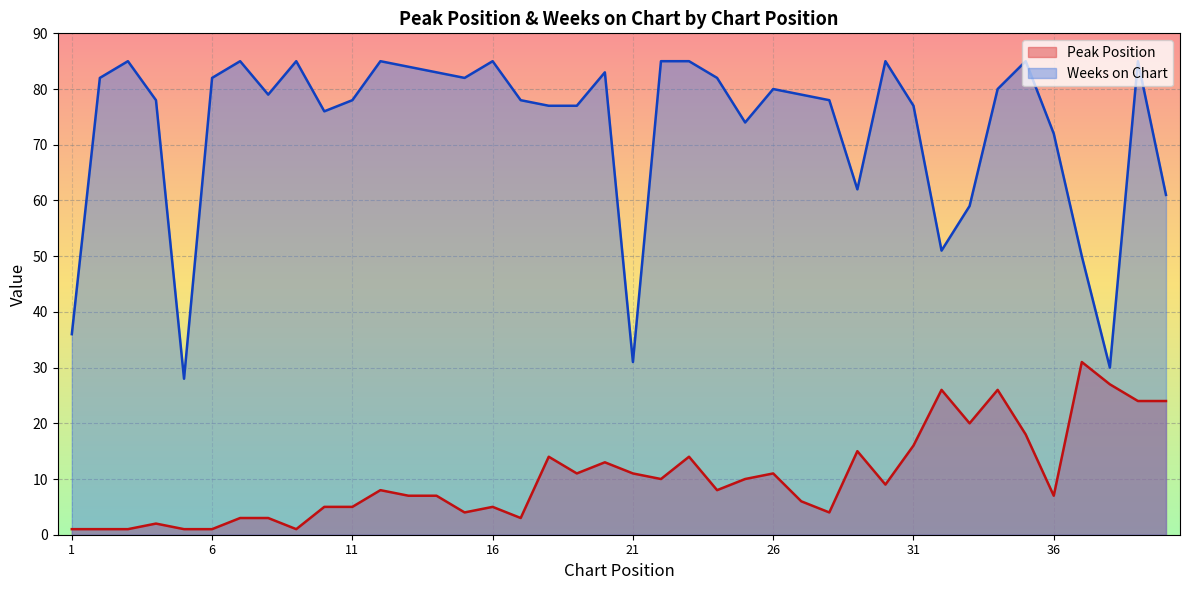

What is the value of the Peak Position point at the 15th from the left?

4